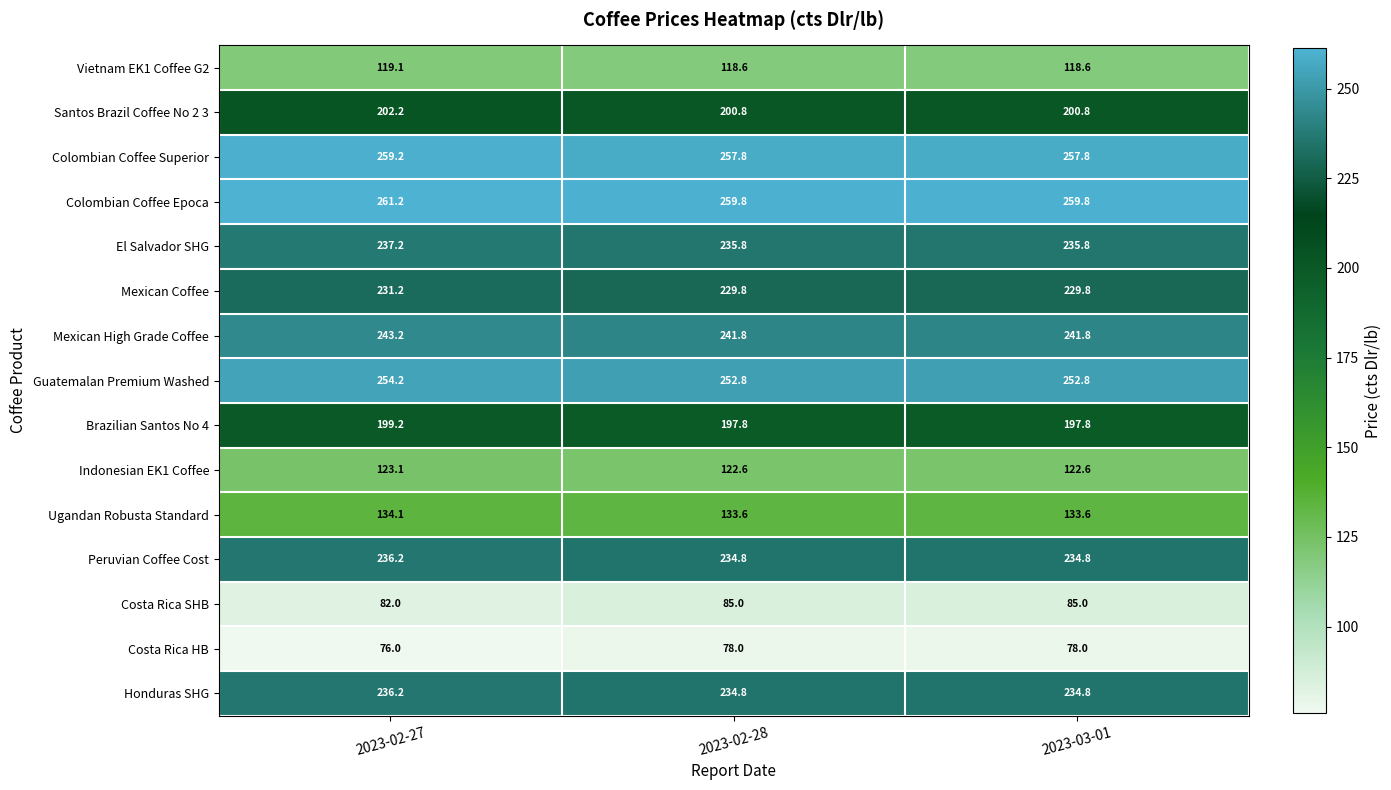

What is the difference between the El Salvador SHG values at 2023-03-01 and 2023-02-27?

1.4